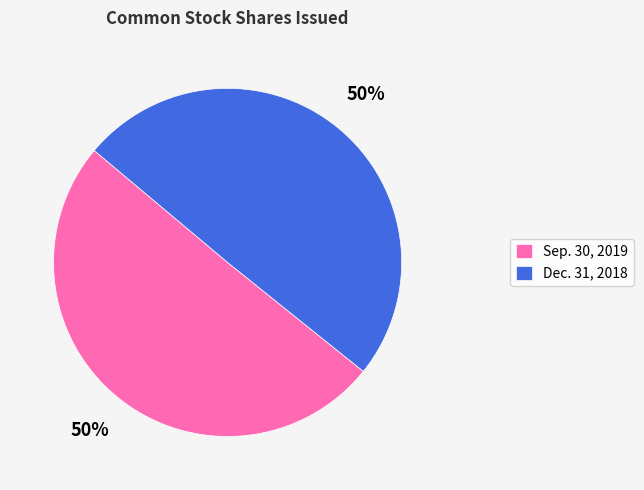

Do Dec. 31, 2018 and Sep. 30, 2019 together represent more than half of the pie?

Yes